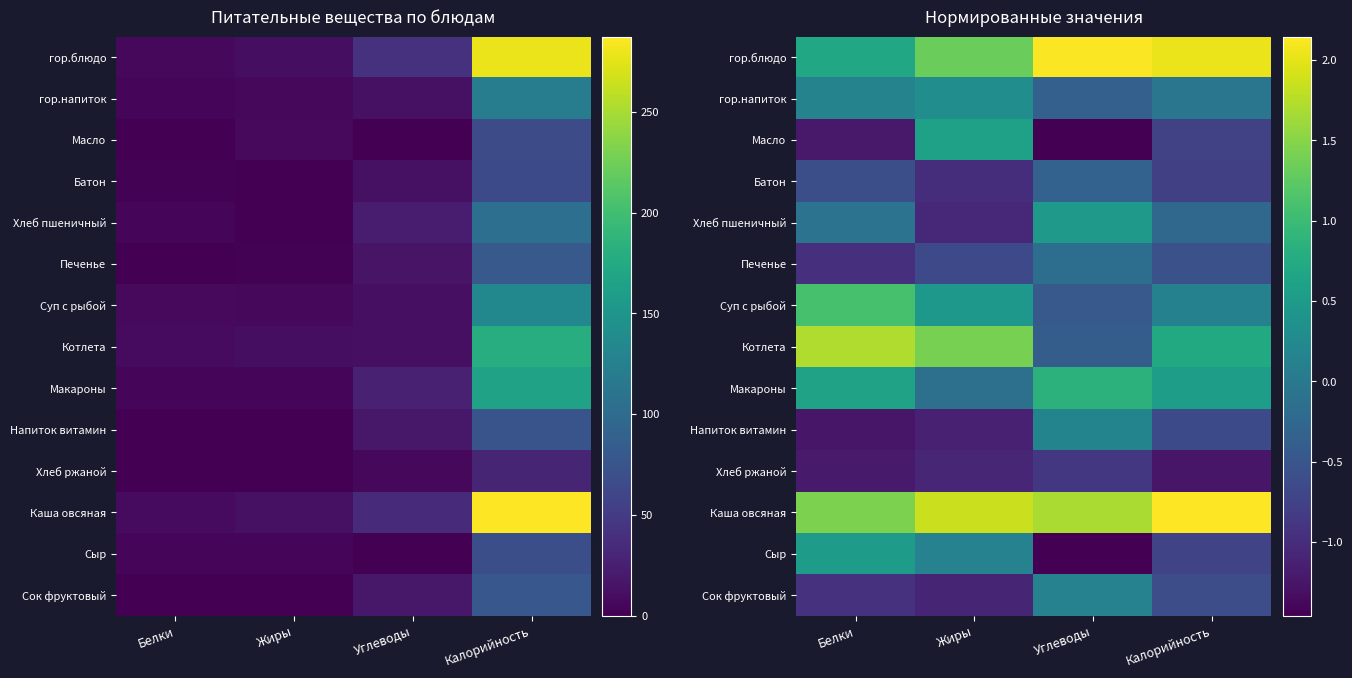

Is the value of Котлета at Углеводы greater than the value of Печенье at Жиры?

Yes